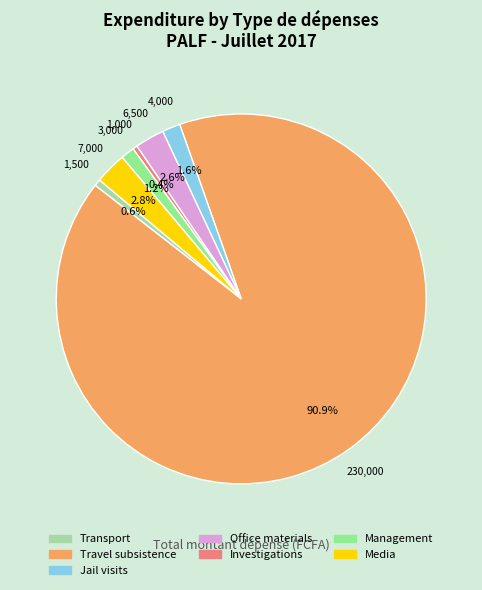

Do Transport and Investigations together represent more than half of the pie?

No